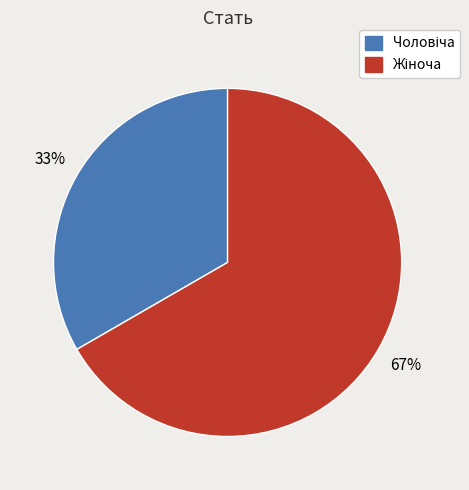

Is there any slice that represents more than half of the pie?

Yes